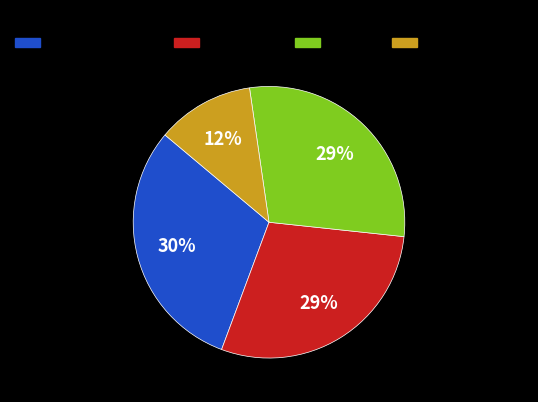

Between Audio Download and eBook, which is larger?

eBook